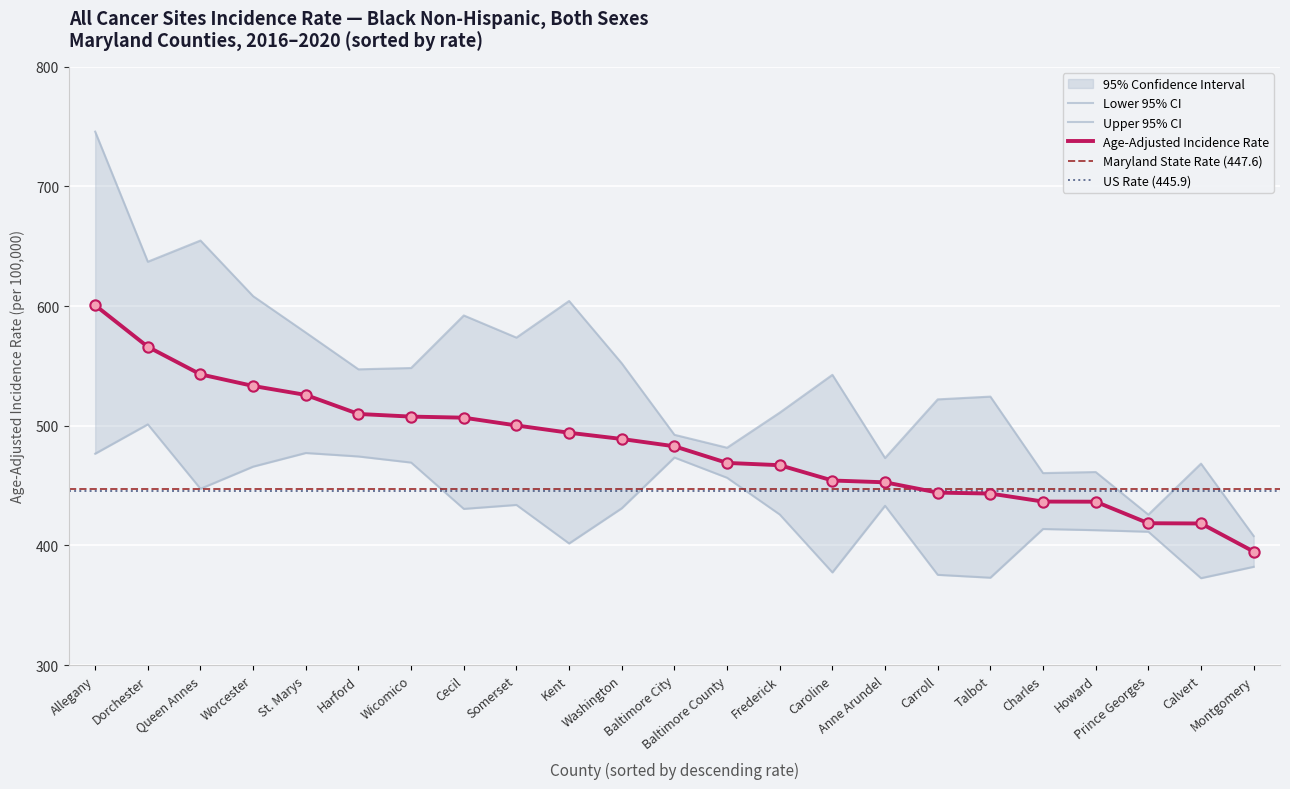

Which series reaches the maximum Y coordinate?

Upper 95% CI